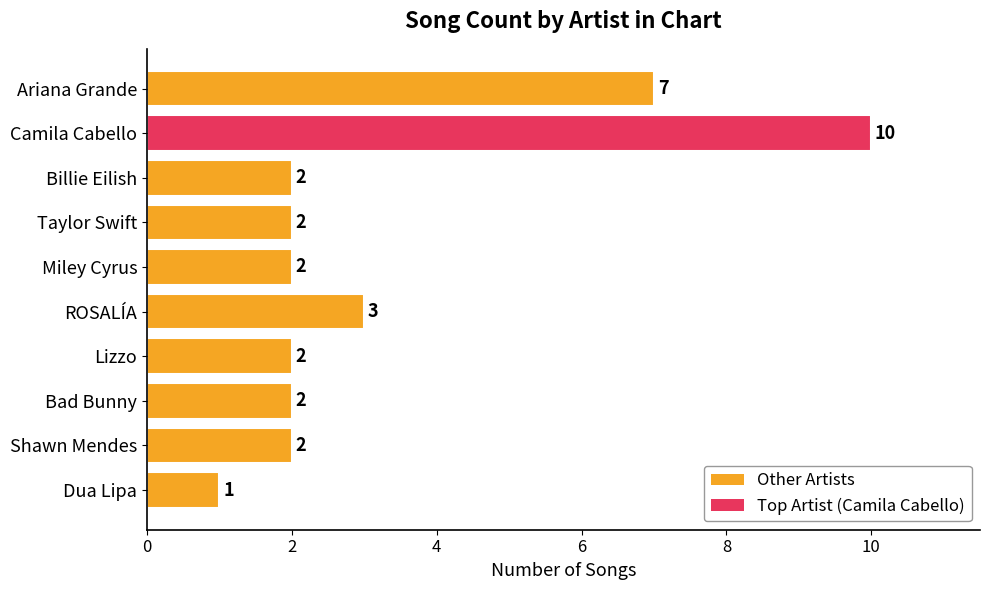

What is the difference between the maximum and minimum values?

9